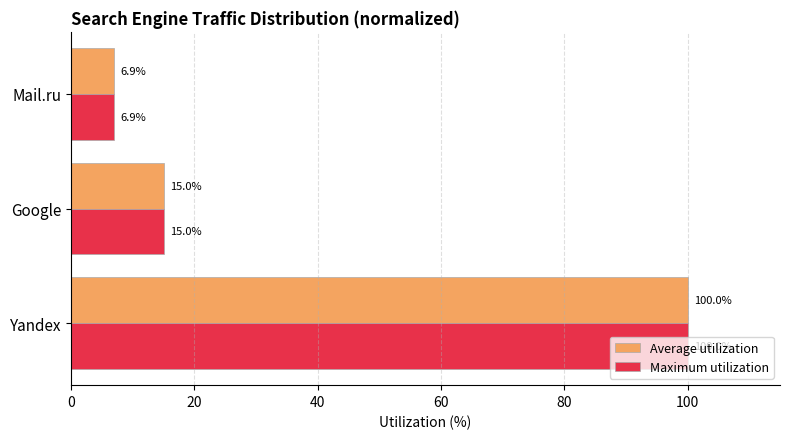

What is the sum of all Maximum utilization values?

122.0